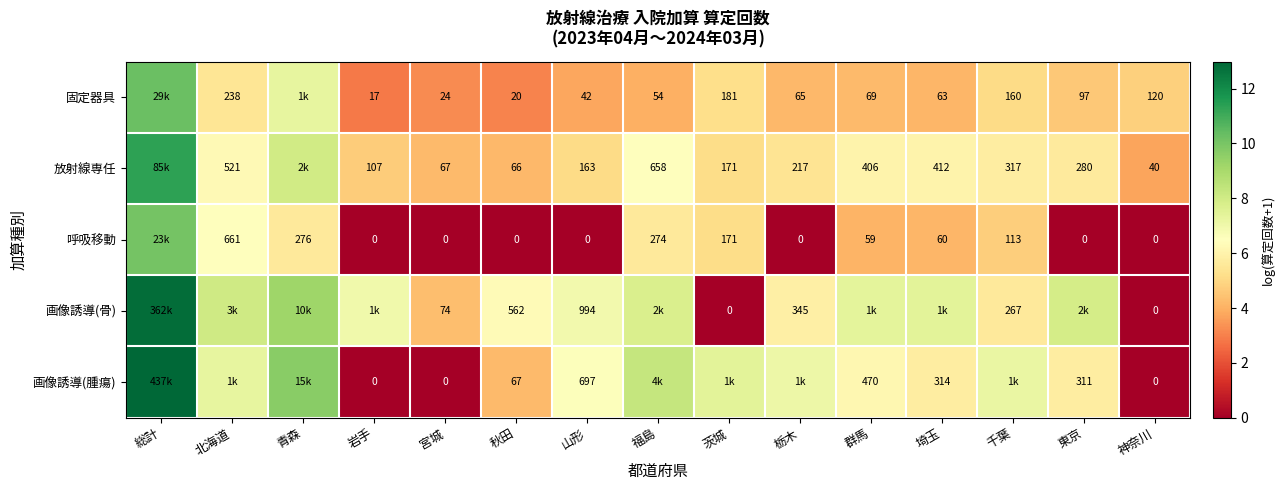

What is the total value across all series at 栃木?

22.5